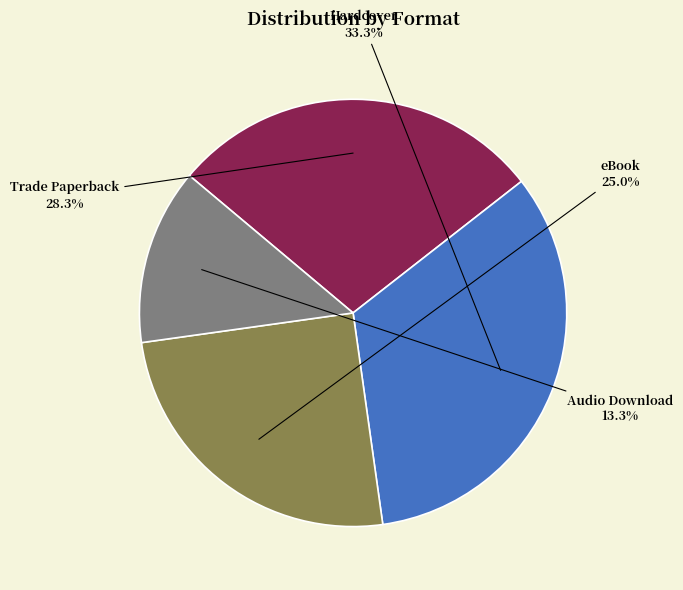

Is there any slice that represents more than half of the pie?

No